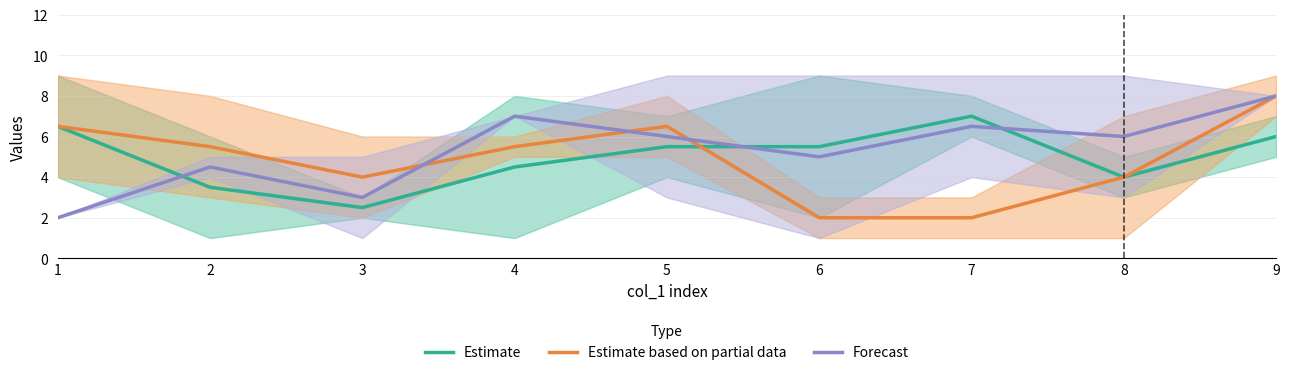

What is the difference between the Estimate based on partial data values at 4 and 9?

2.5